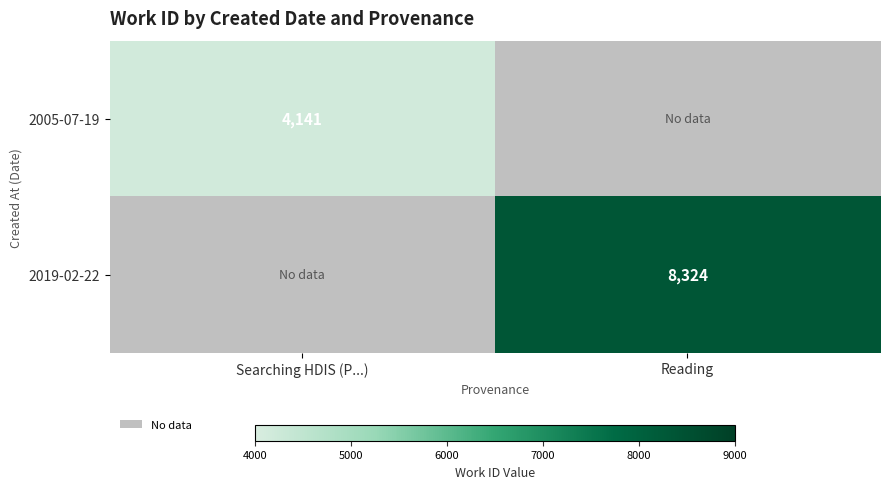

Which label corresponds to the smallest value in the chart?

Searching HDIS (P...)